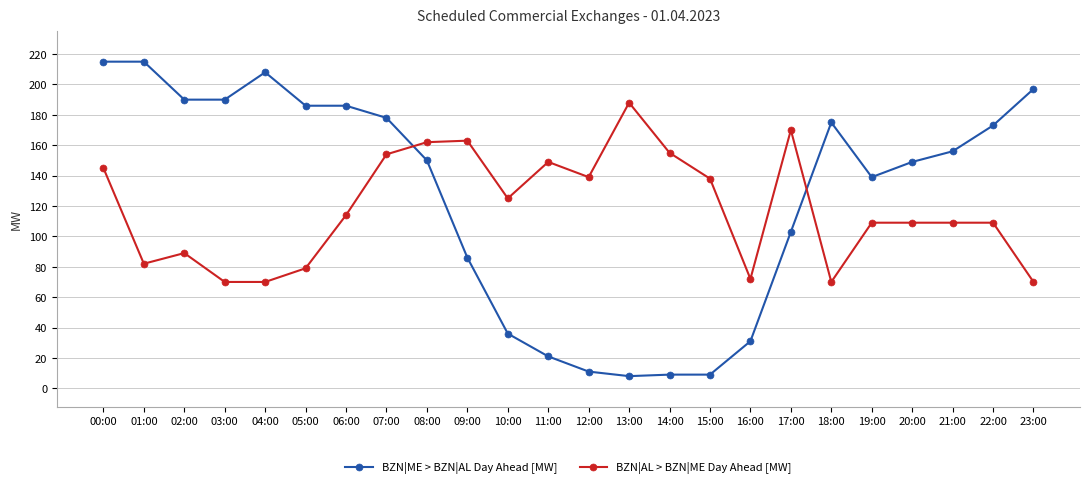

What position from the left is 15:00?

16